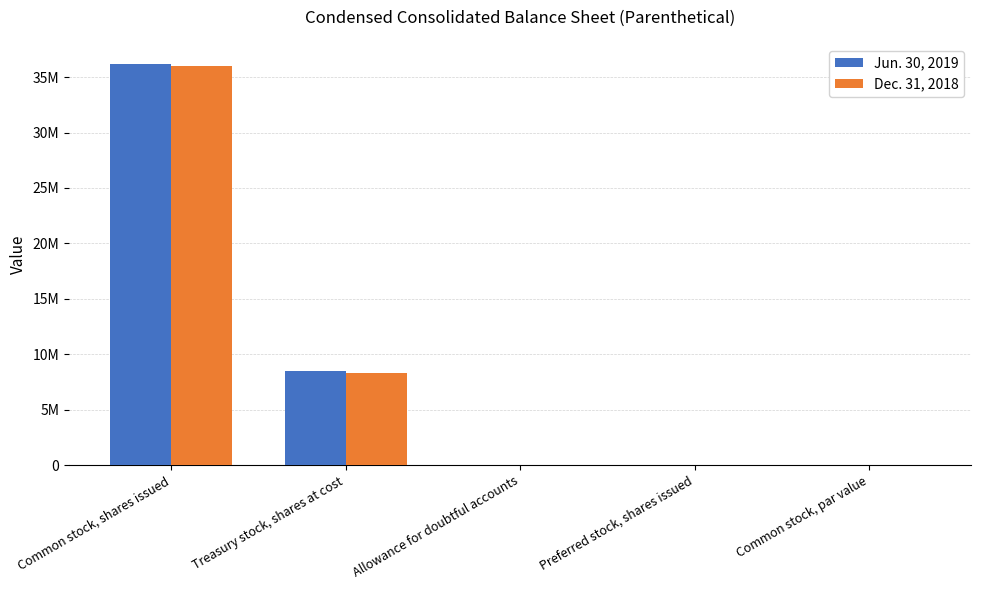

What is the greatest value displayed?

36193000